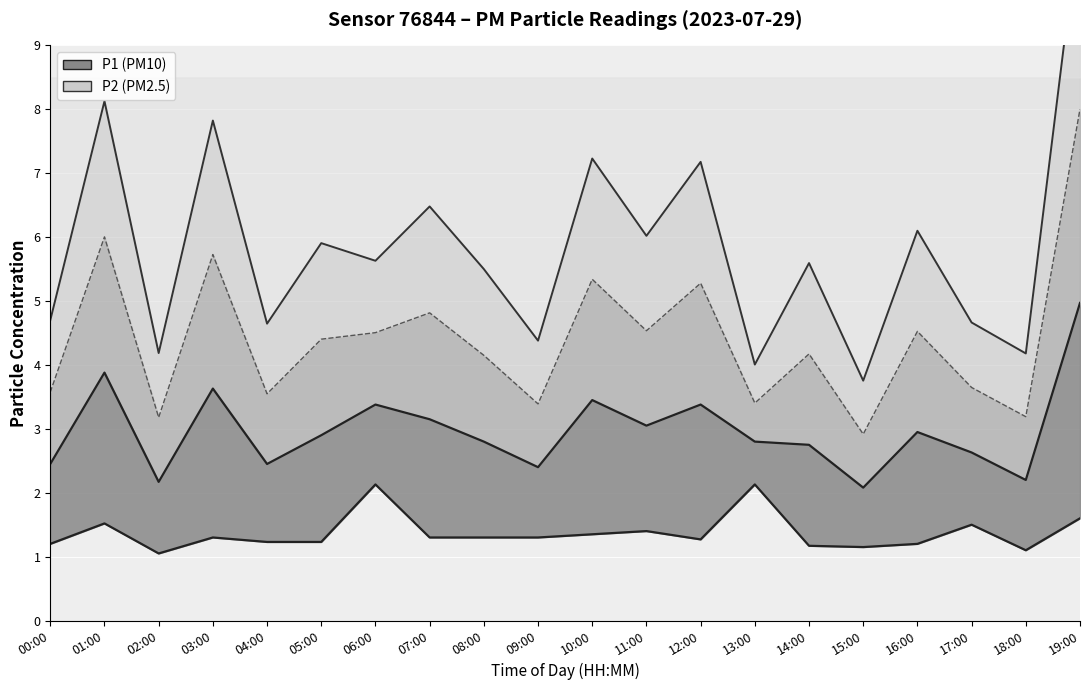

True or false: P1 line has a value of 3.1 at 07:00.

True